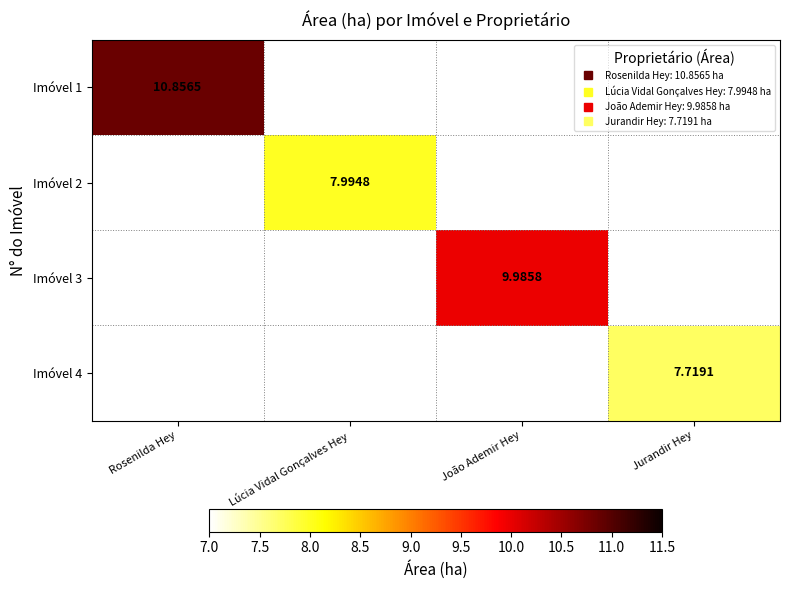

Is the value of Imóvel 4 at Jurandir Hey greater than the value of Imóvel 1 at Jurandir Hey?

No